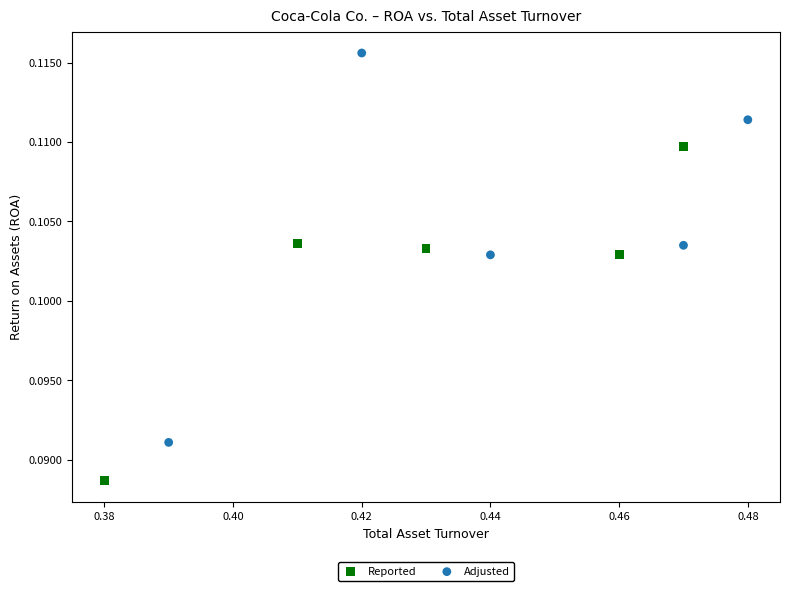

Which series contains the lowest Y value?

Reported